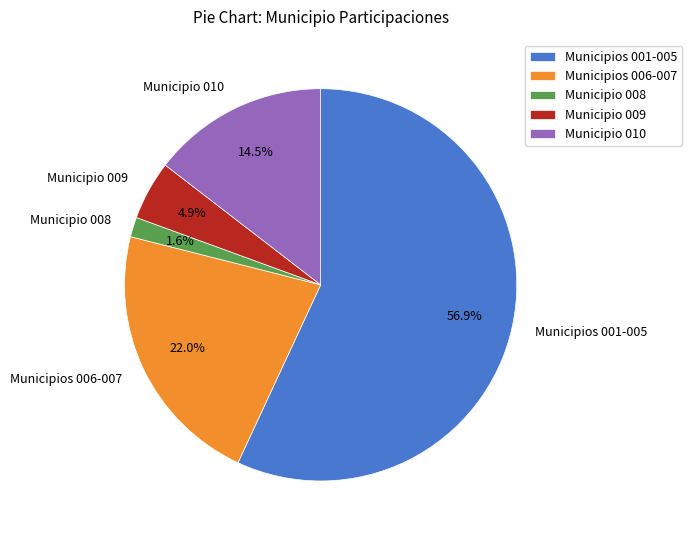

Does any single category account for the majority?

Yes